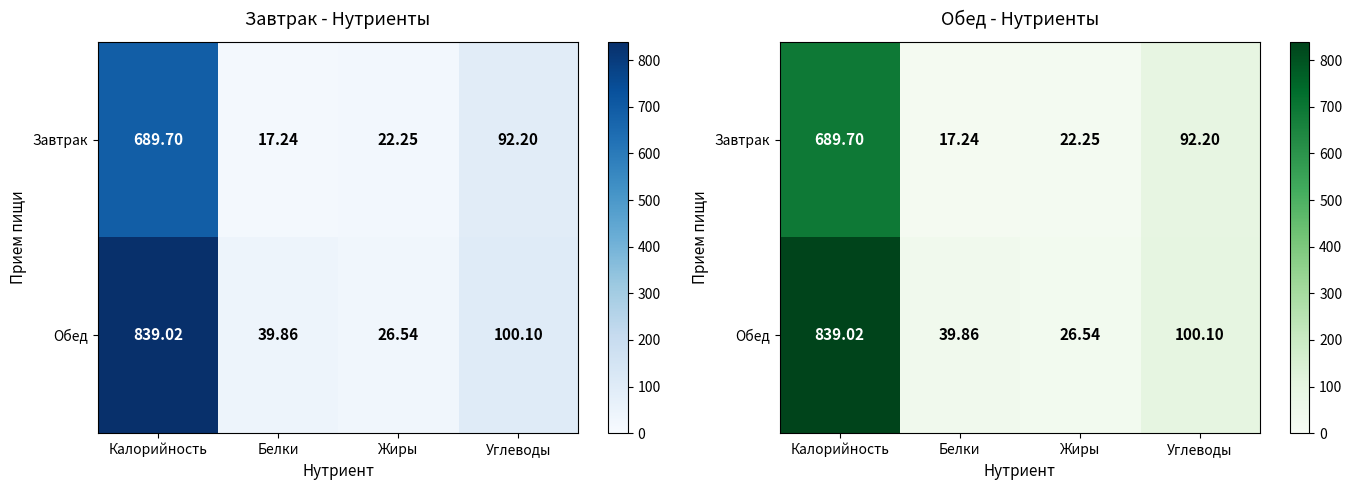

Rank the series by their average value, from highest to lowest.

Обед, Завтрак